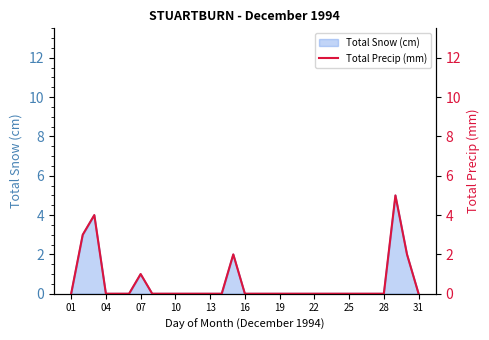

The value of Total Snow (cm) at 01 is 2. True or false?

False